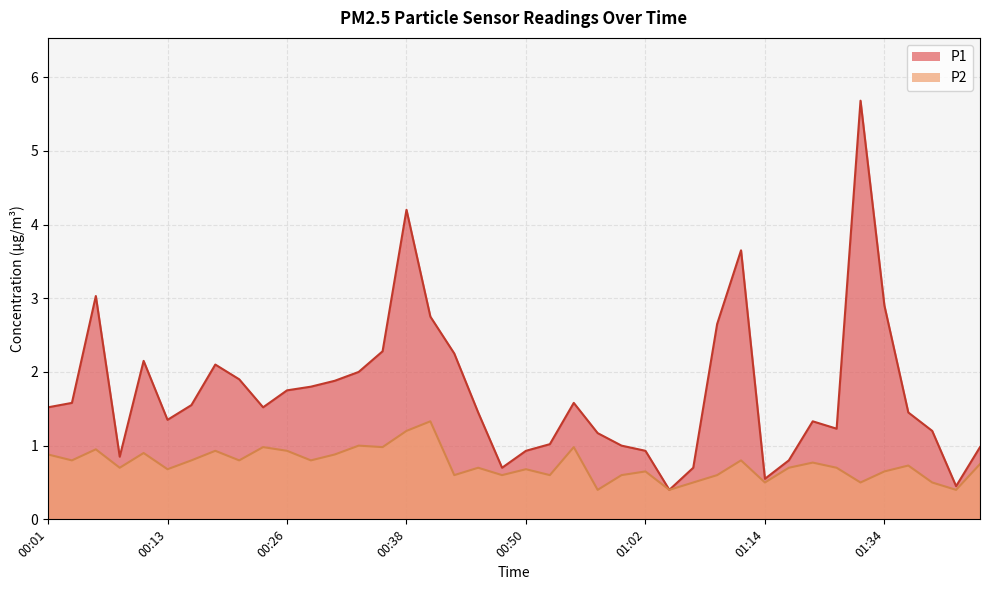

What are all the series names shown in the legend?

P1, P2